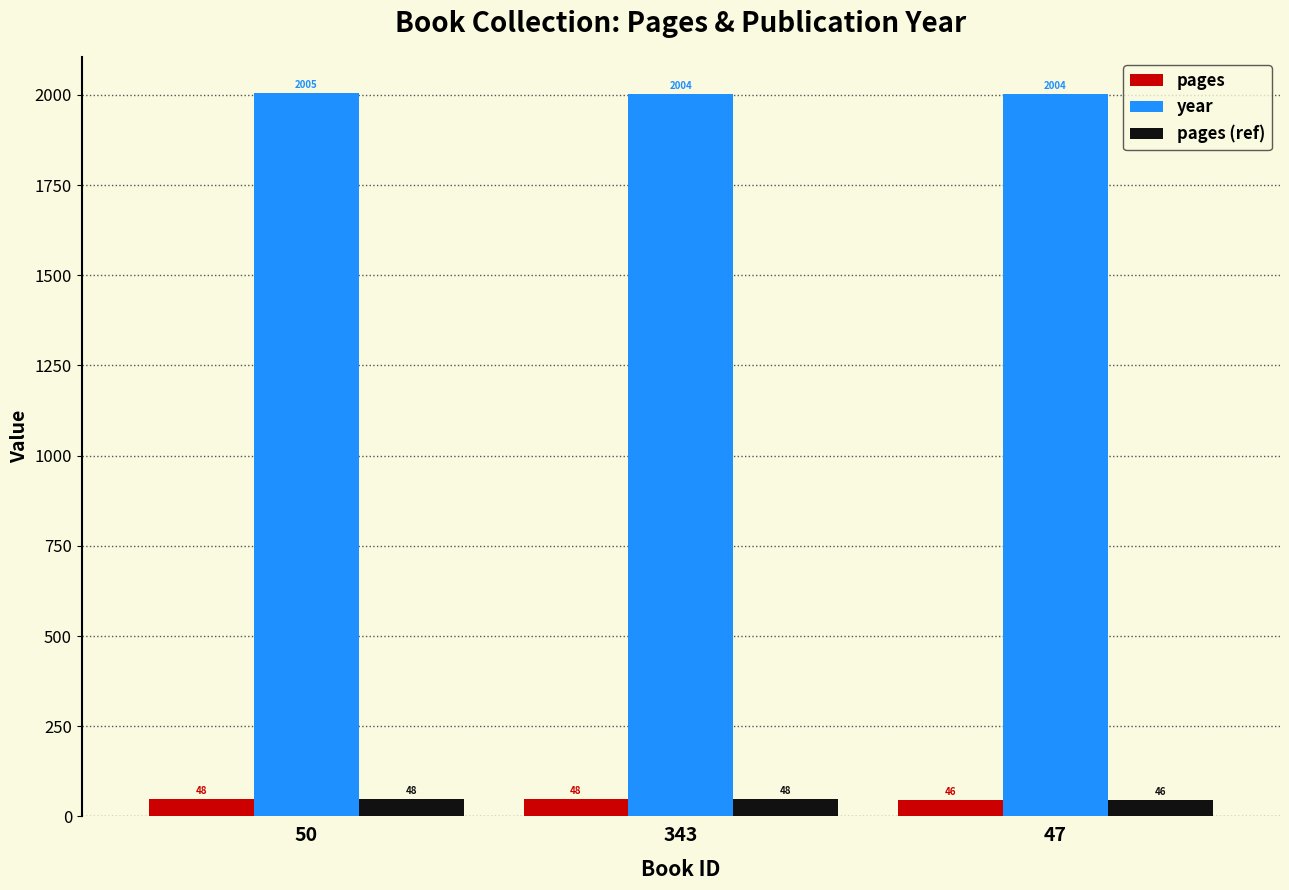

What is the average value of the year series?

2004